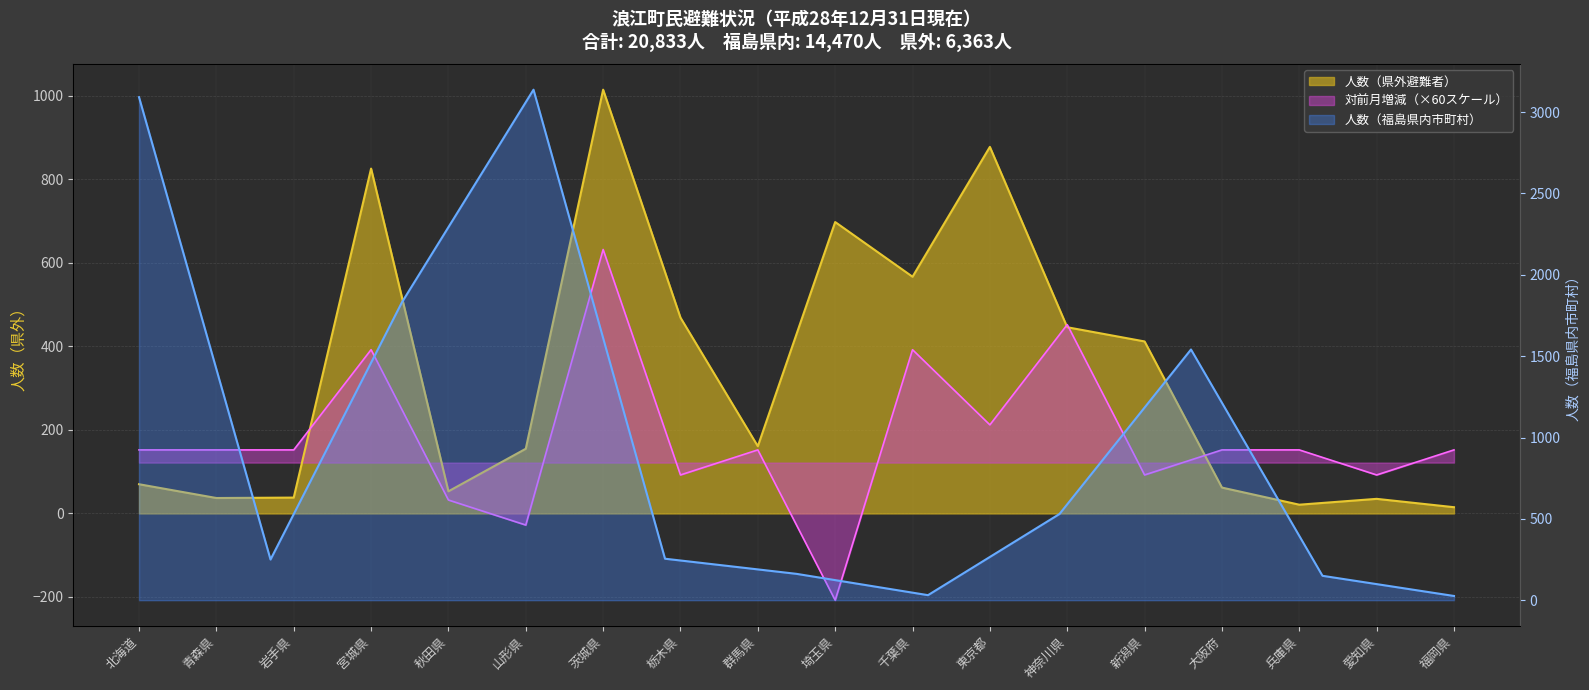

Does the chart display data point markers on the line(s)?

No